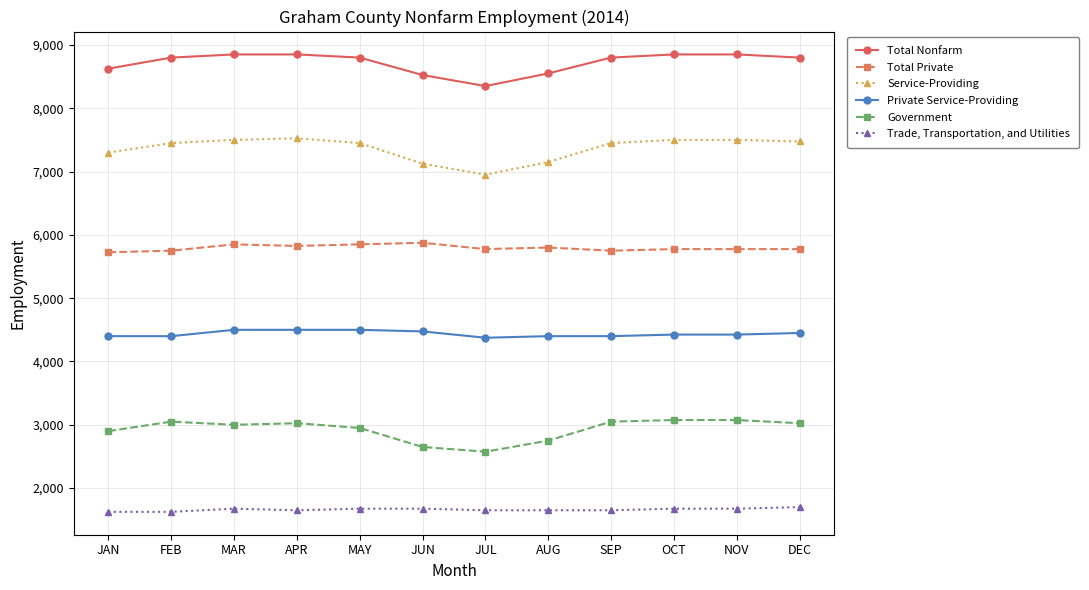

What is the difference between the maximum and minimum values in the Total Private series?

150